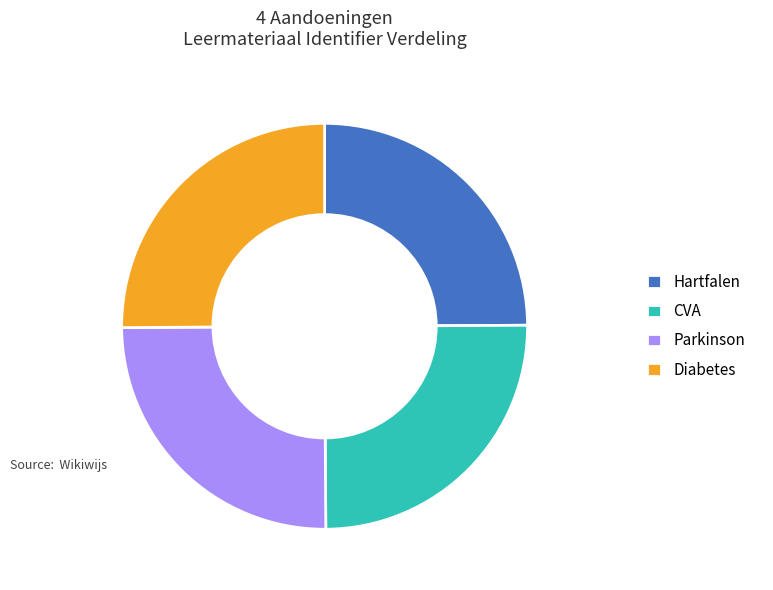

Count the number of slices in the pie.

4